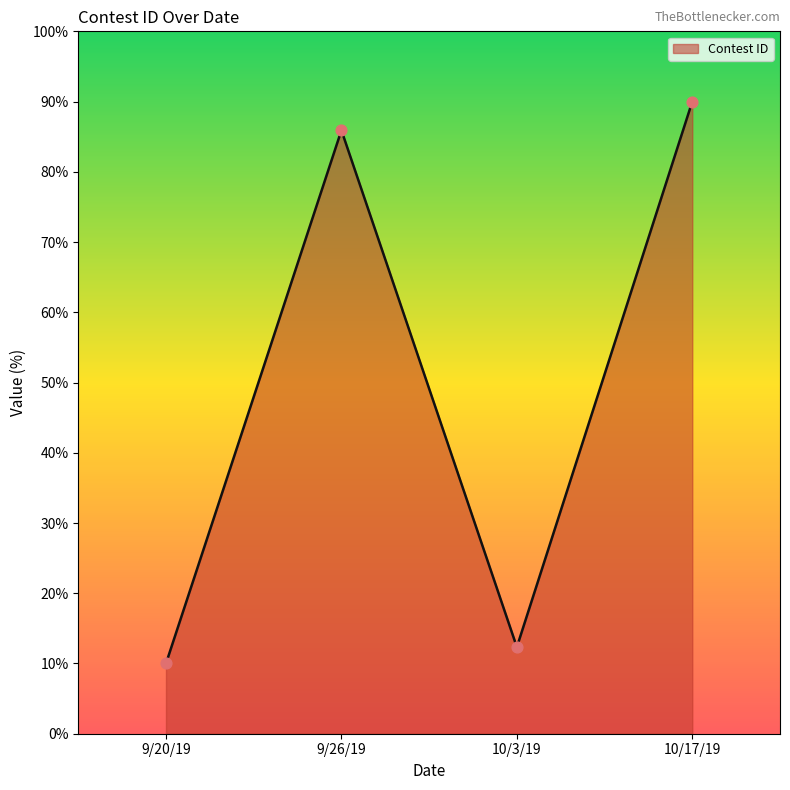

What is the ratio of the value at 10/17/19 to the value at 9/26/19?

1.0